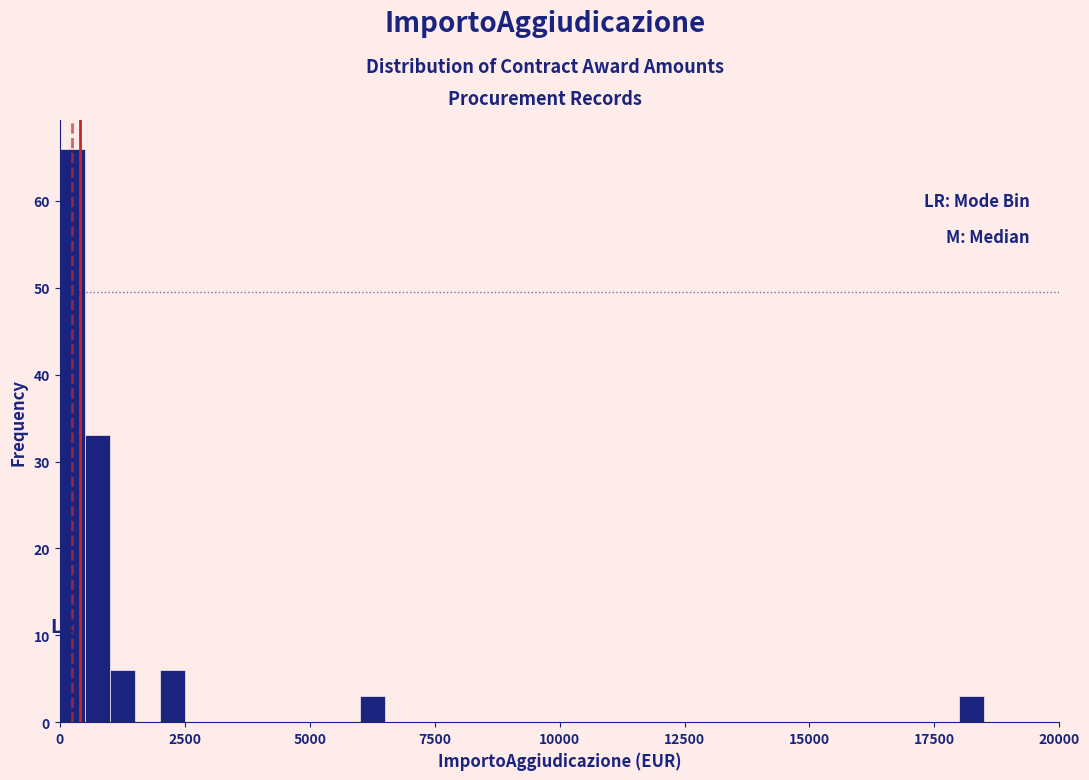

Read against the x-axis, roughly where is the centre of the tallest bar?

500